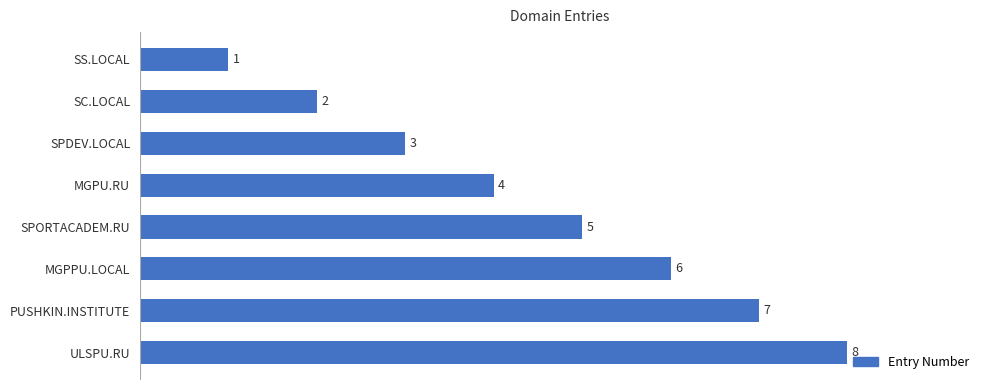

The value at MGPU.RU is 4. True or false?

True